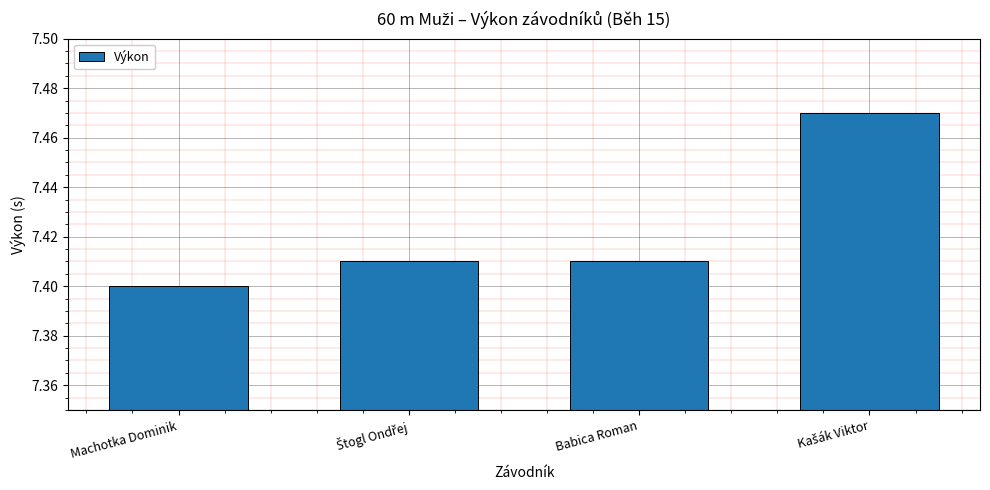

Which has a higher value, Babica Roman or Machotka Dominik?

Babica Roman